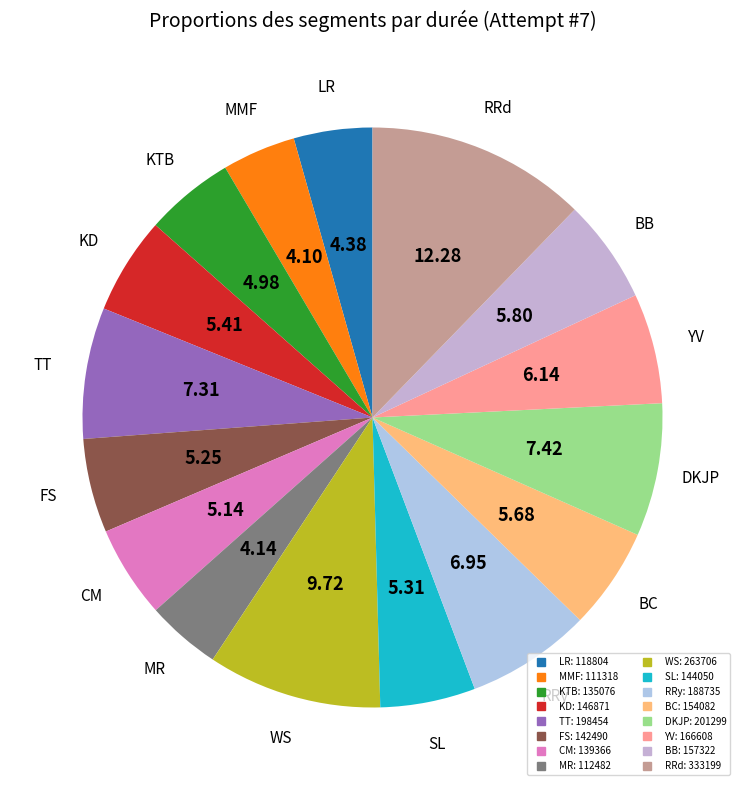

True or false: TT accounts for 7% of the total.

True